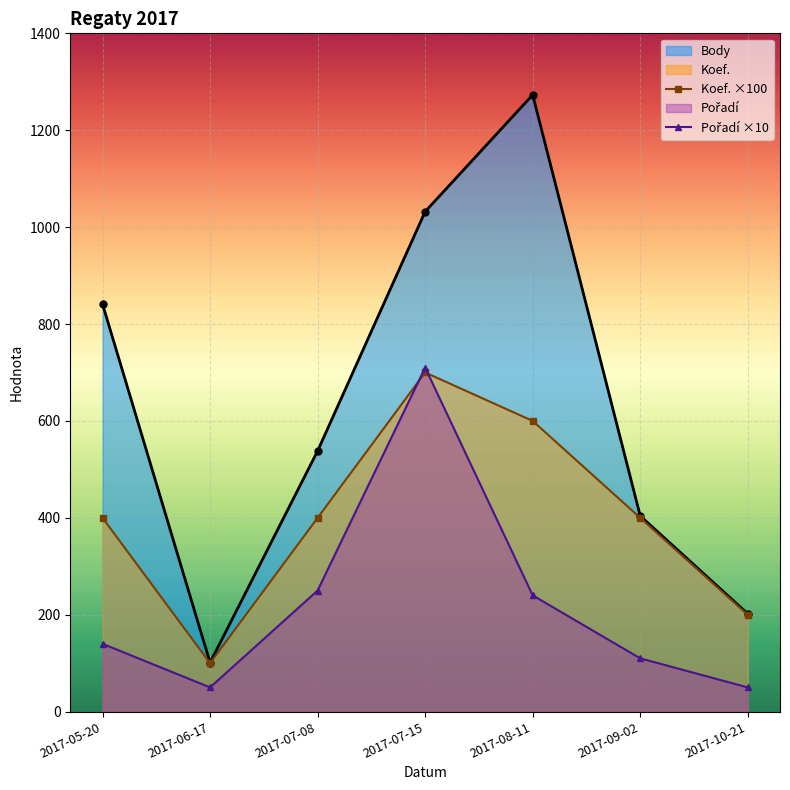

What is the difference between the Koef. ×100 values at 2017-07-08 and 2017-08-11?

200